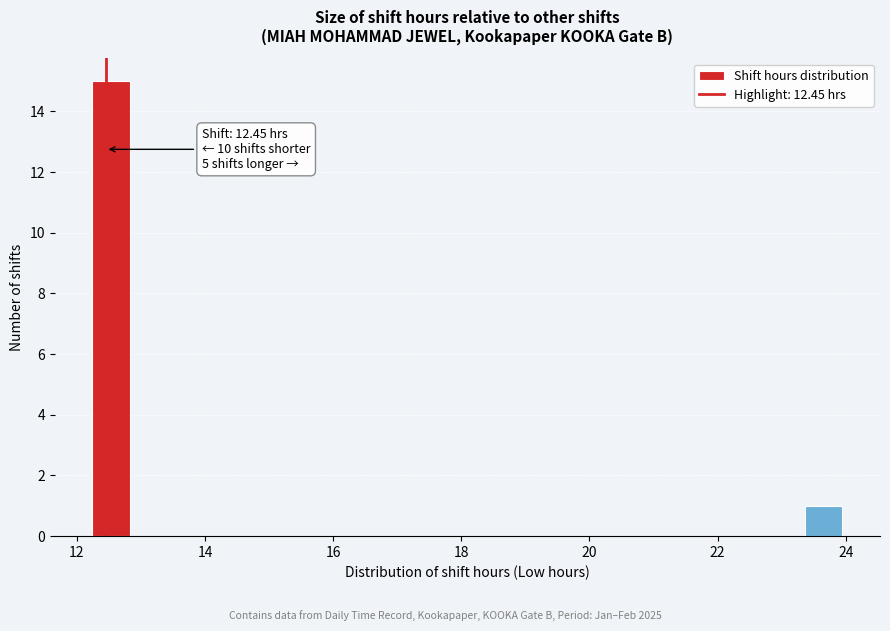

Read against the x-axis, roughly where is the centre of the tallest bar?

12.6